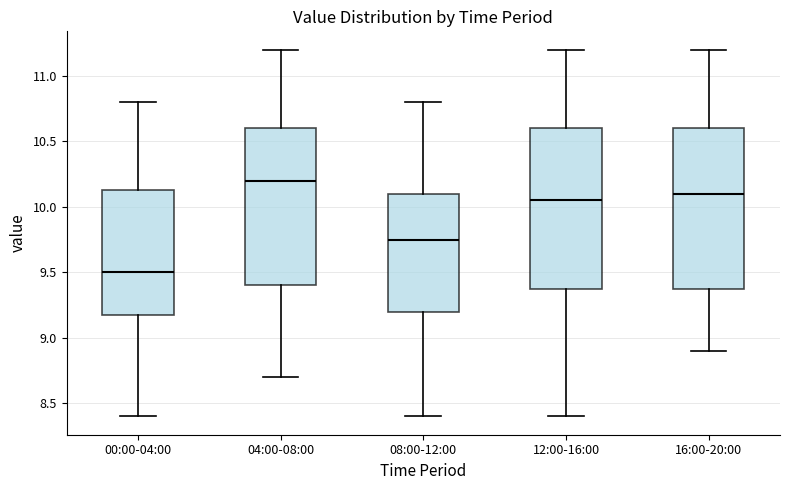

Where does the median line of the box for 04:00-08:00 sit on the y-axis? The values are not printed on the chart, so give them approximately, as read against the axis.

10.20